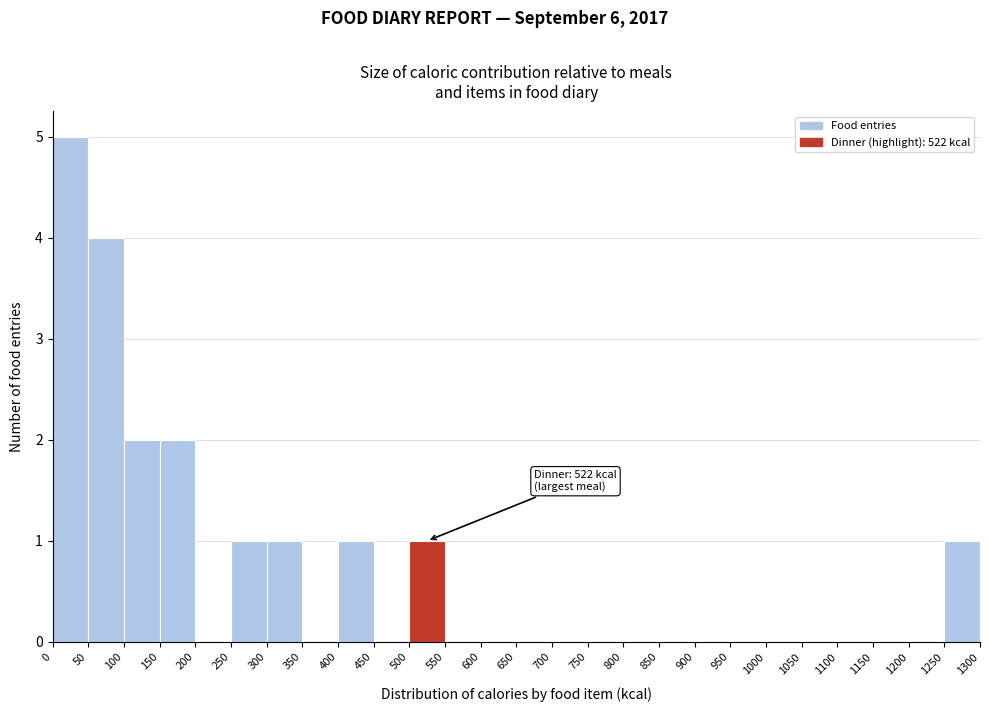

Over which range of the x-axis is the bar tallest?

0 to 50